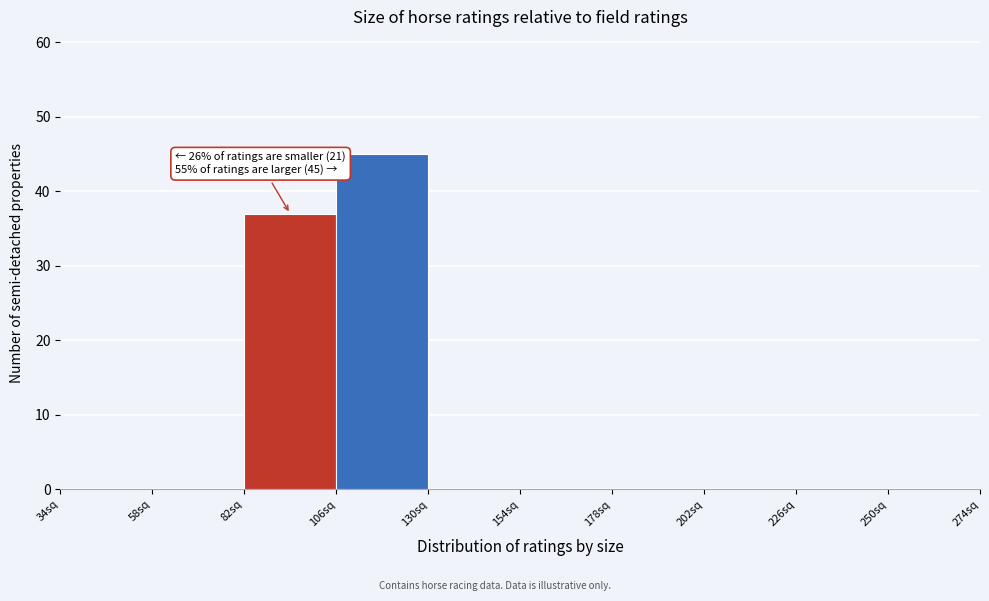

Which range on the x-axis has the tallest bar?

106 to 130